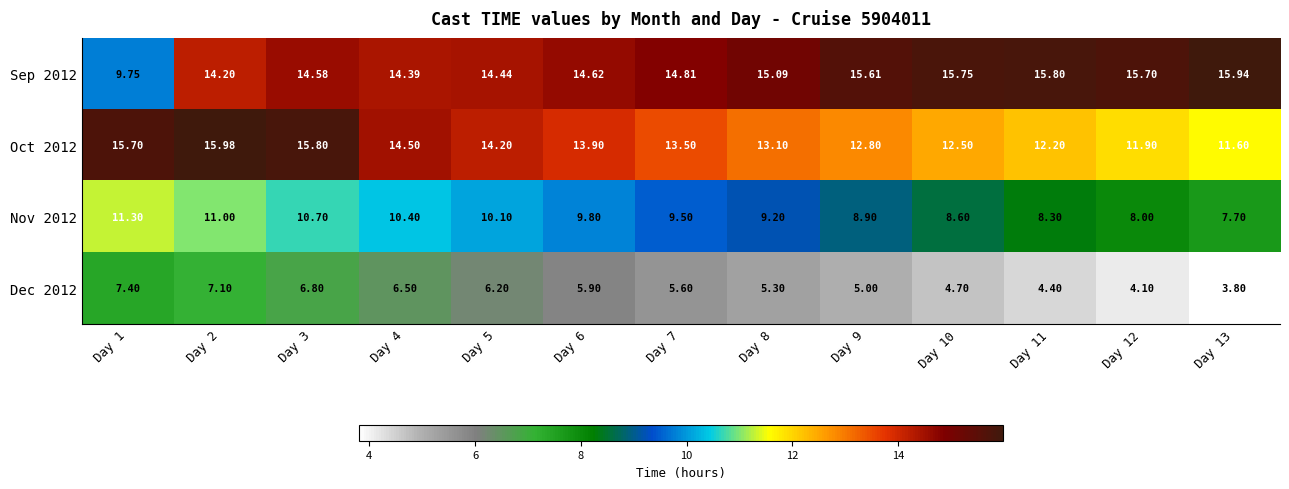

Is the value of Dec 2012 at Day 10 greater than the value of Sep 2012 at Day 1?

No